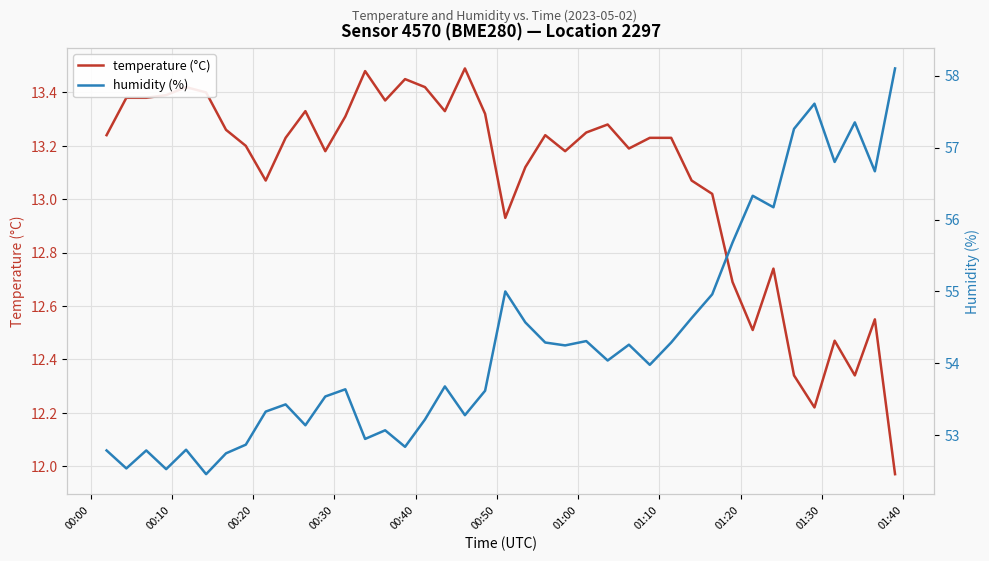

How many lines are shown in the chart?

2